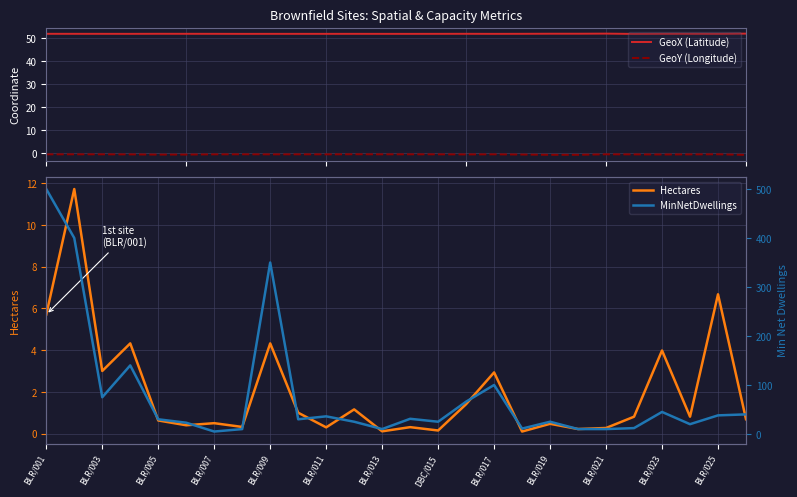

What is the sum of all GeoY (Longitude) values?

-13.2